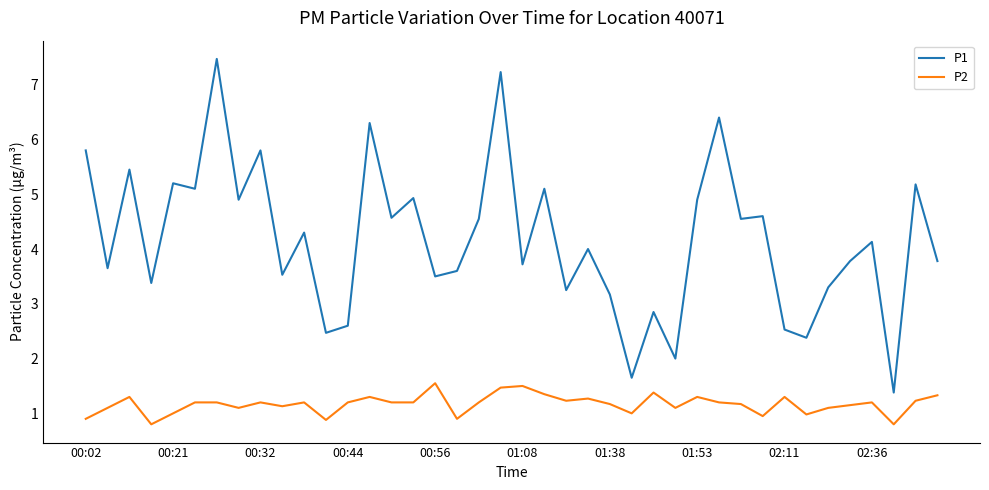

Which series has the largest total across all categories?

P1